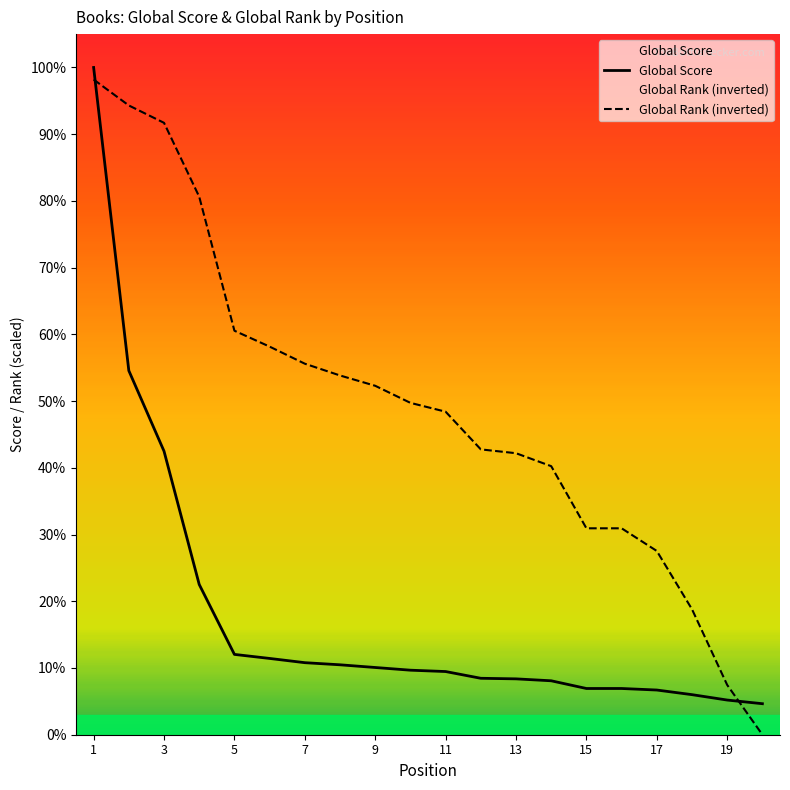

Does the chart display data point markers on the line(s)?

No